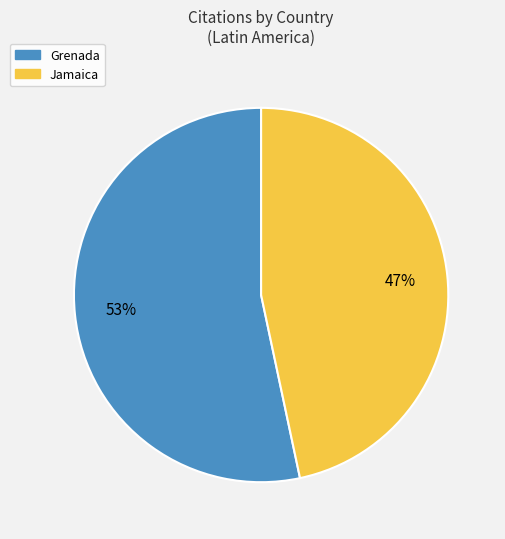

Is Jamaica the majority of the pie?

No